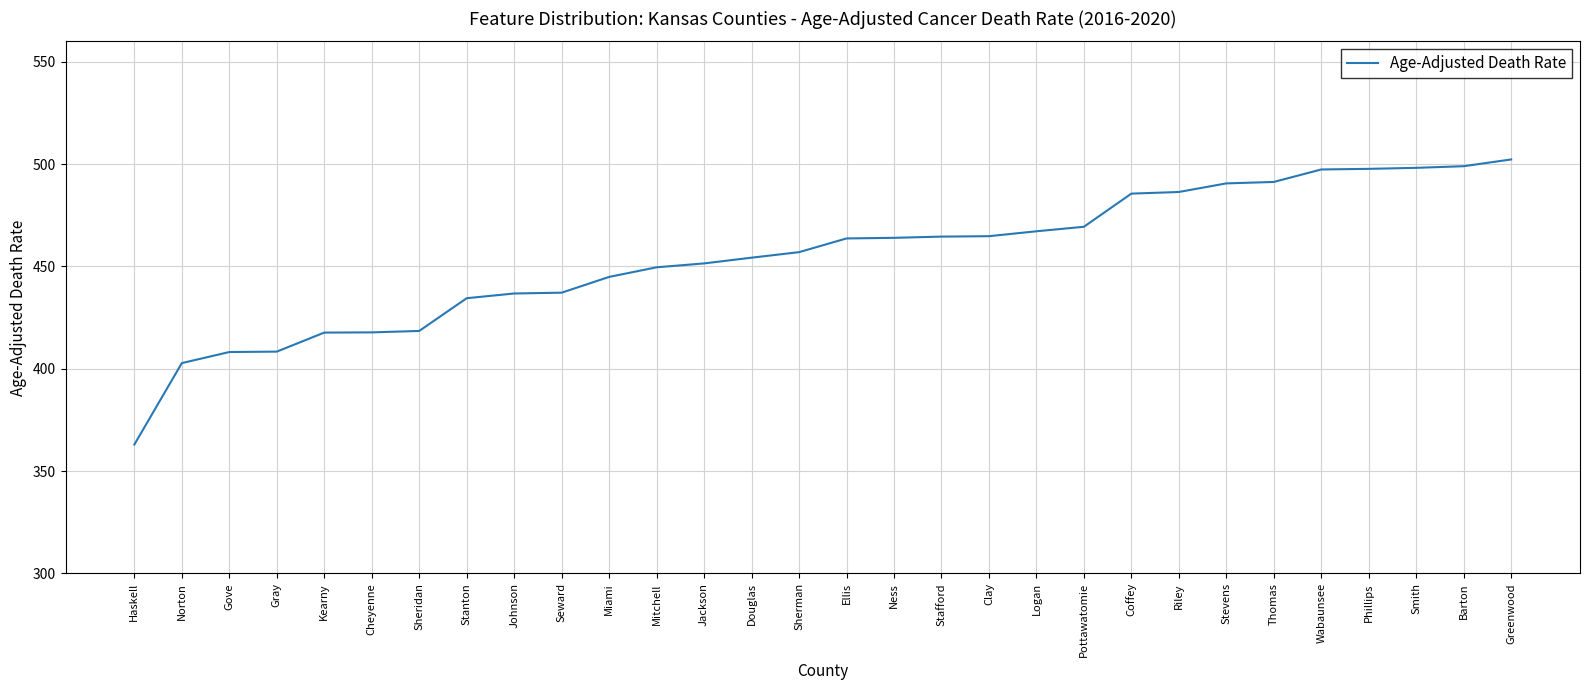

What is the maximum value shown in the chart?

502.3